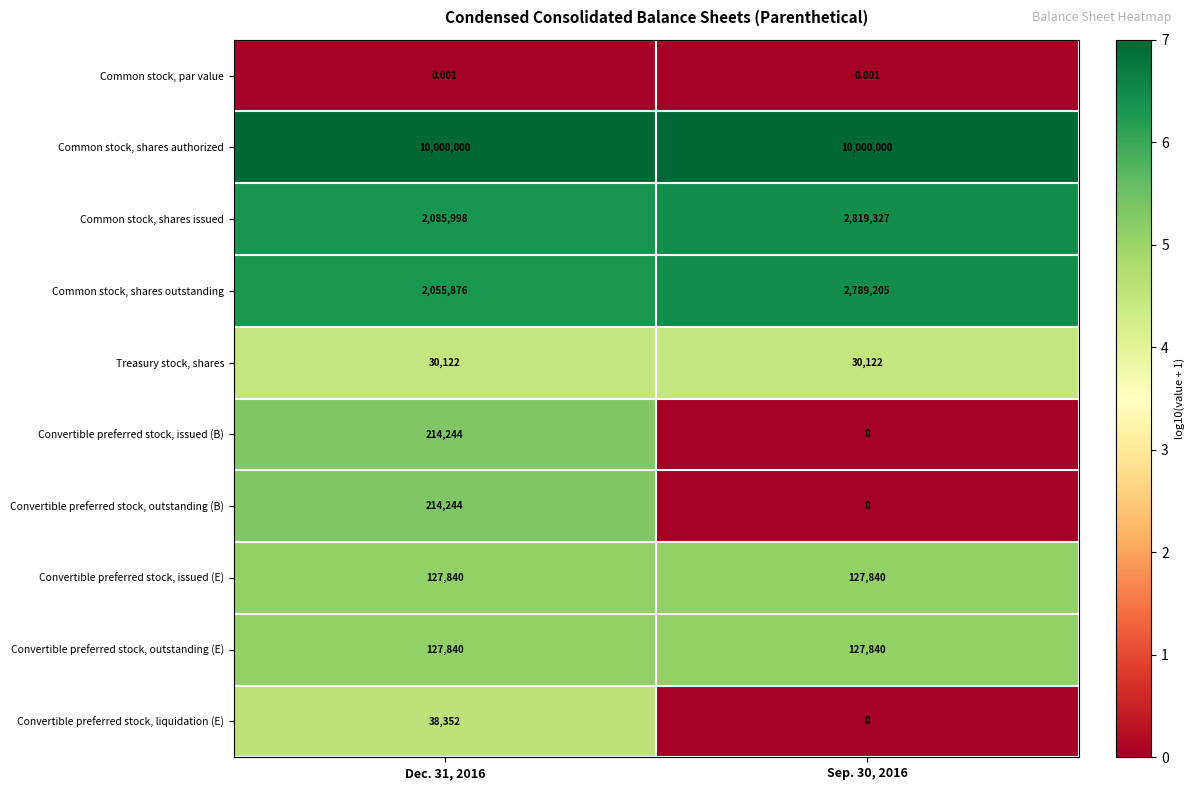

Which series has the largest total across all categories?

Common stock, shares authorized